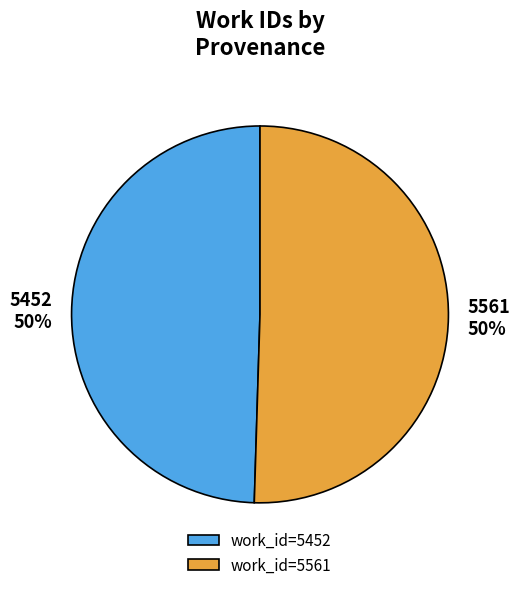

Combined, do 5561 and 5452 account for over 50%?

Yes